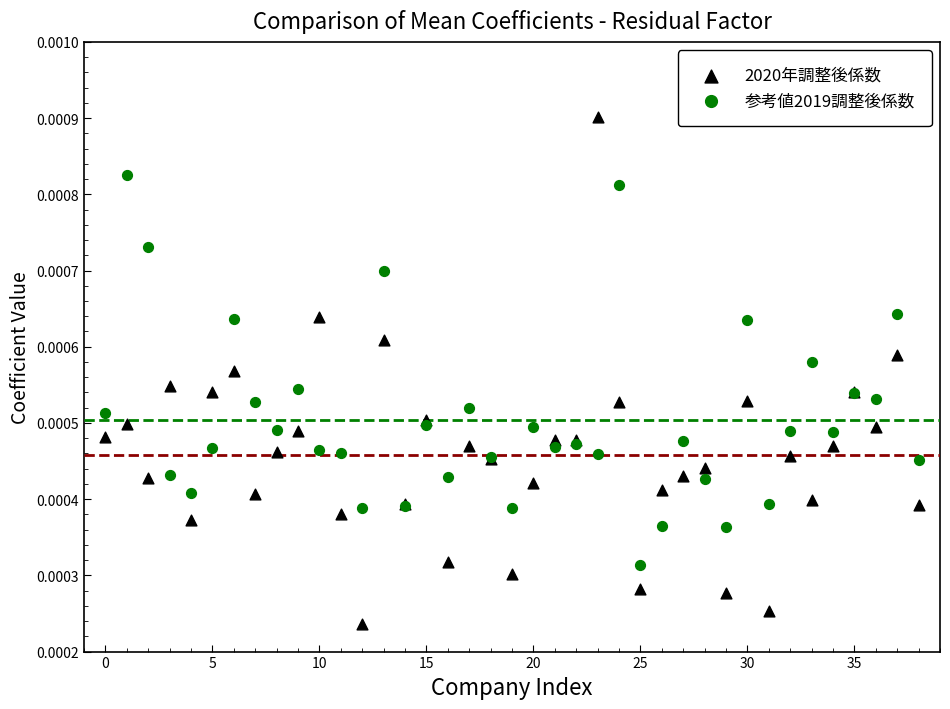

Which series reaches the maximum Y coordinate?

2020年調整後係数